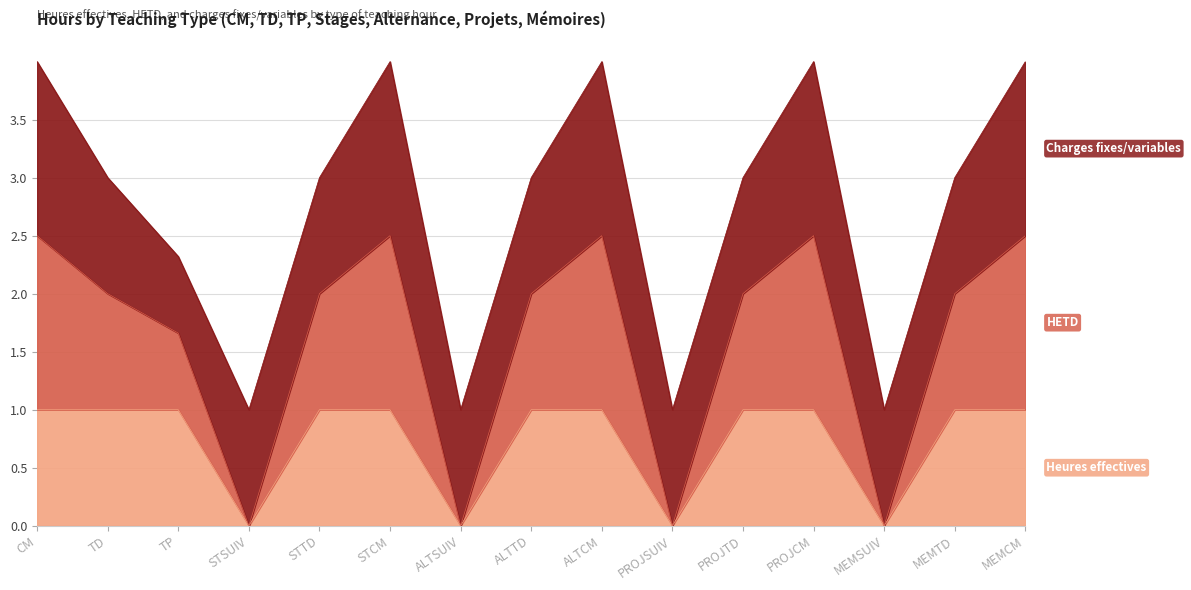

What is the total value across all series at MEMCM?

4.0